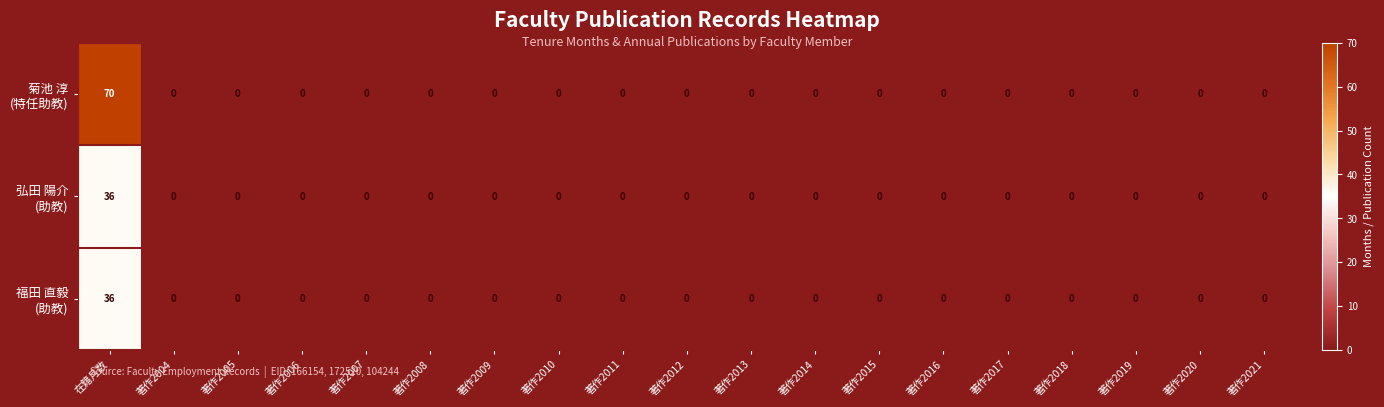

What is the maximum value shown in the chart?

70